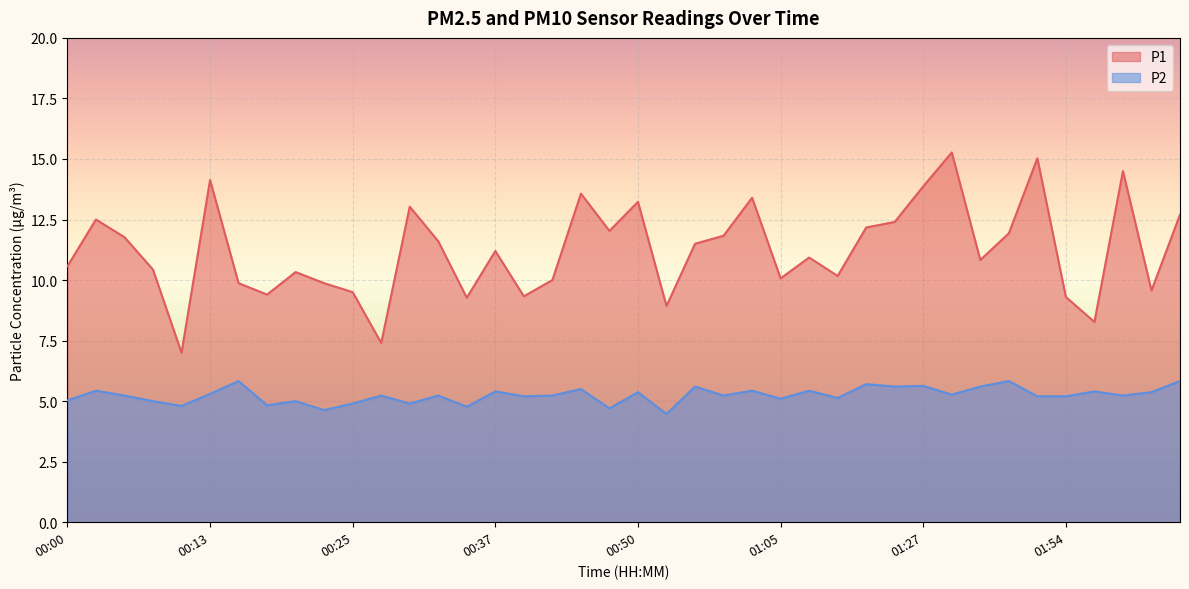

What is the spread (max minus min) of values at 00:40?

4.1